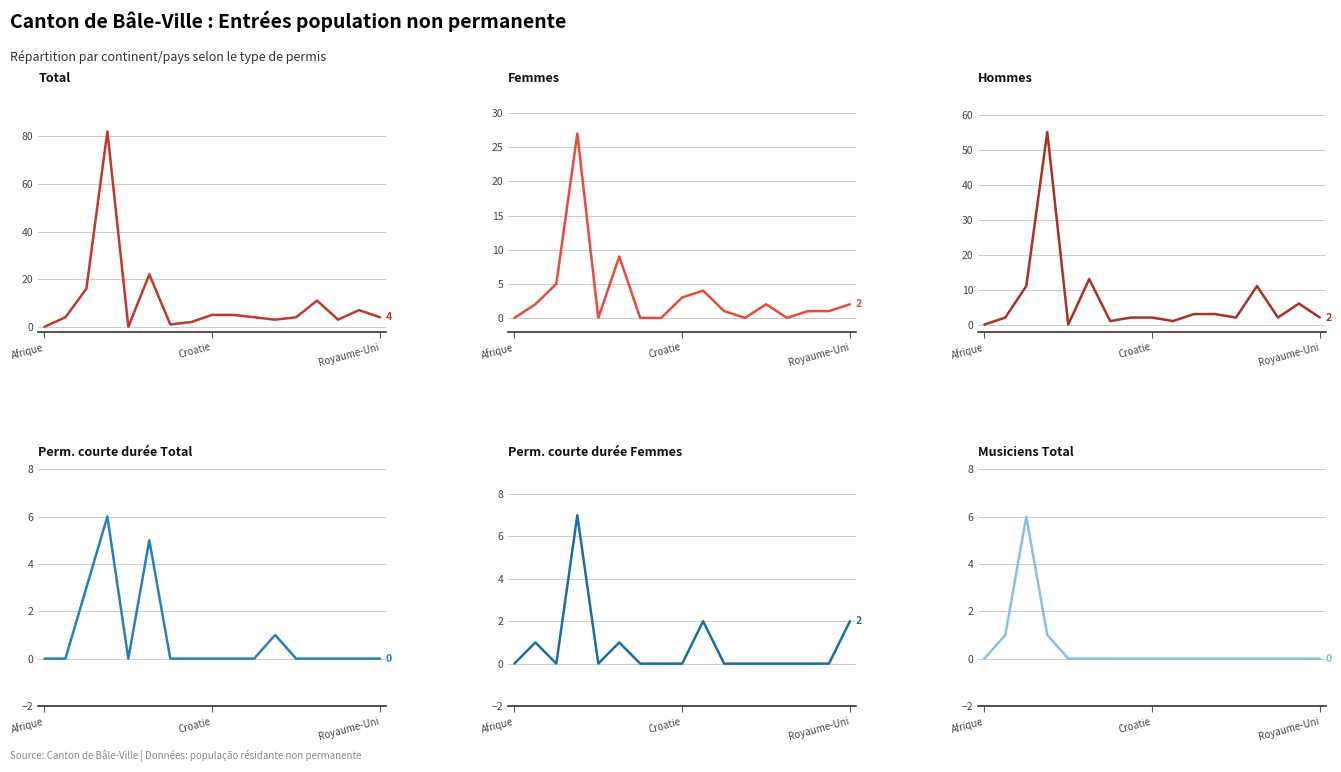

Rank the series by their maximum value, from lowest to highest.

Perm. courte durée Total (col_7), Musiciens Total (col_13), Perm. courte durée Femmes (col_10), Femmes (col_3), Hommes (col_4), Total (col_2)